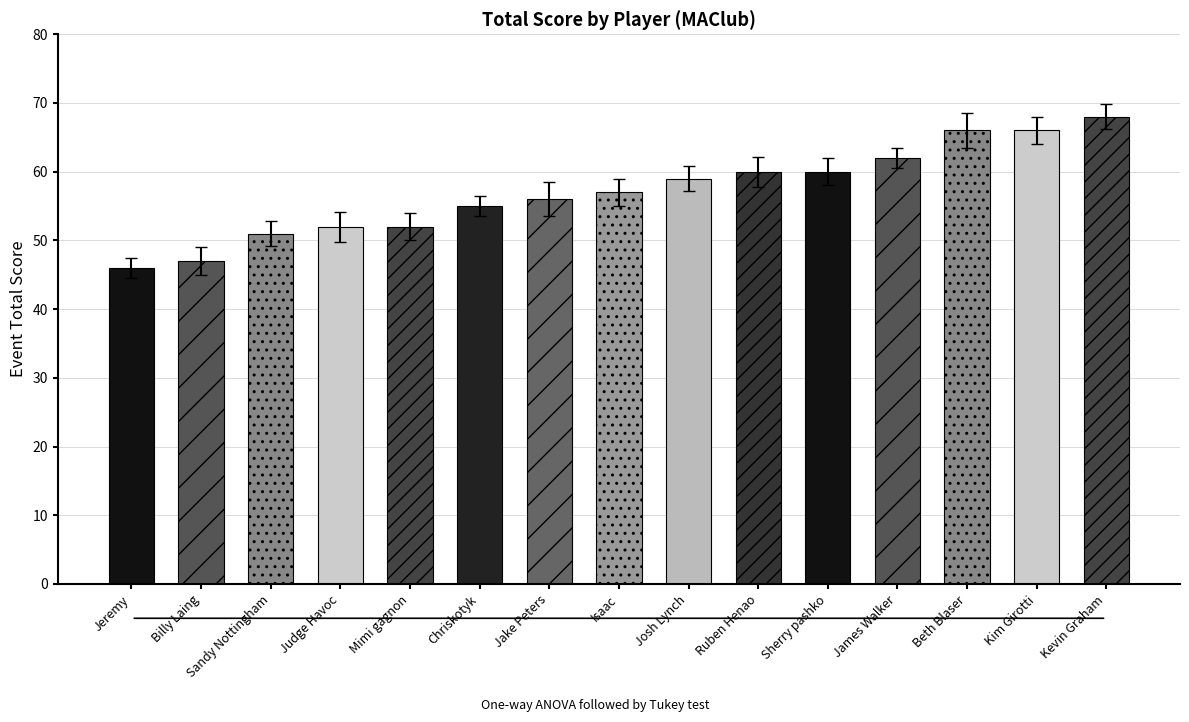

What is the label of the 11th bar from the left?

Sherry pashko